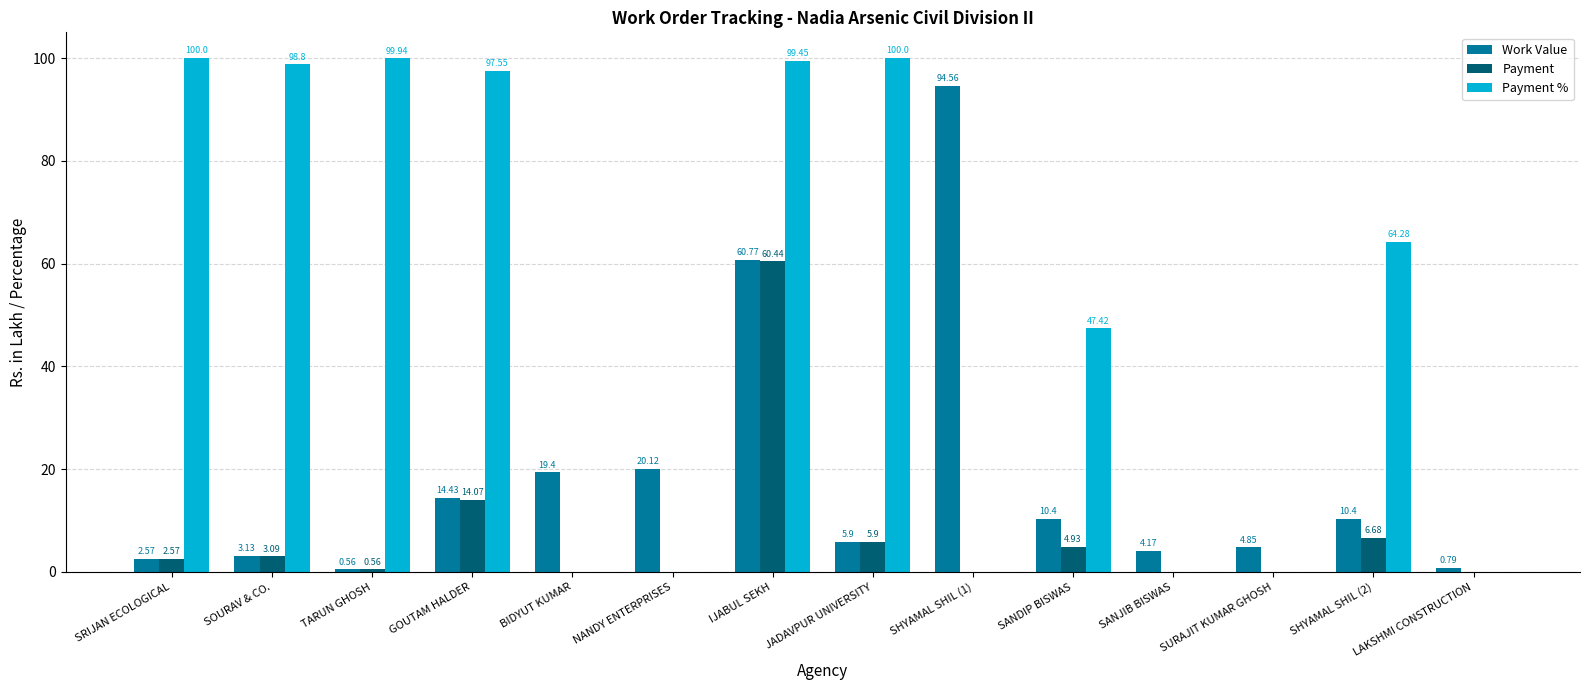

How many distinct data groups are displayed?

3